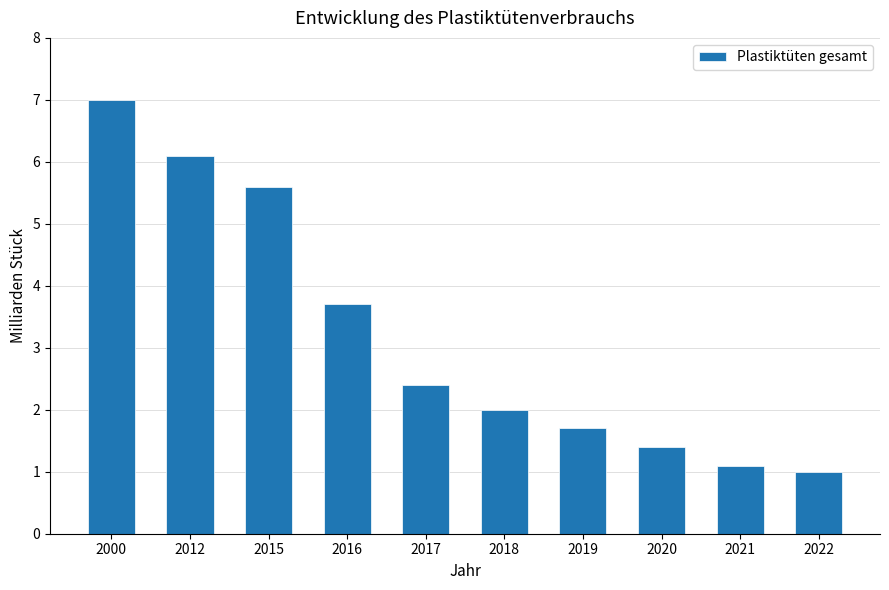

How many categories are shown in the chart?

10